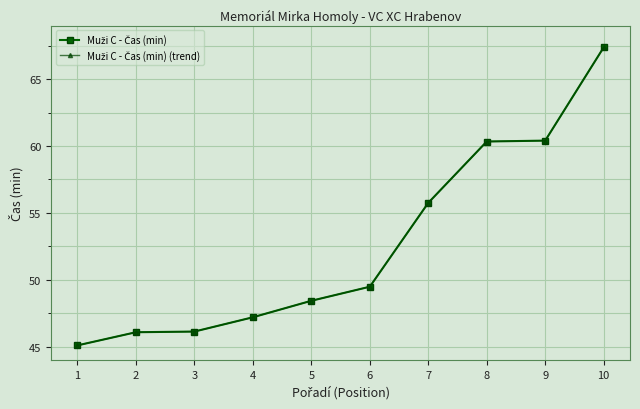

What is the value of the Muži C - Čas (min) (trend) point at the 8th from the left?

60.3